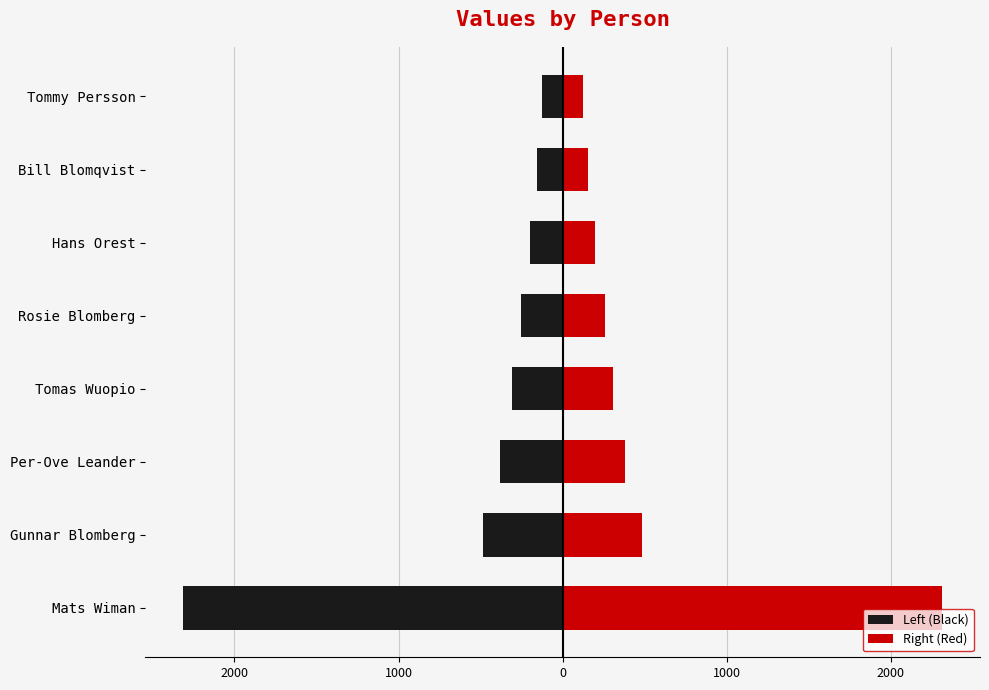

Which series has the largest total across all categories?

Right (Red)